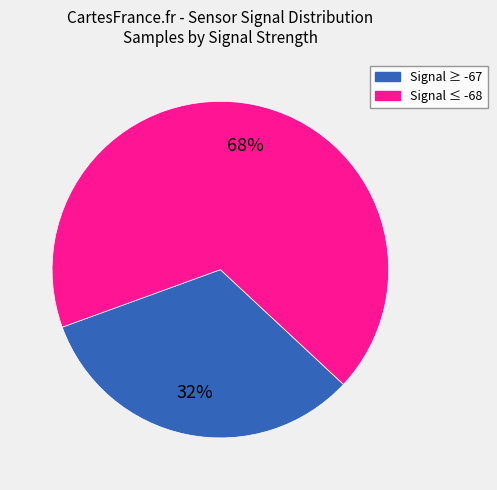

Is there any slice that represents more than half of the pie?

Yes